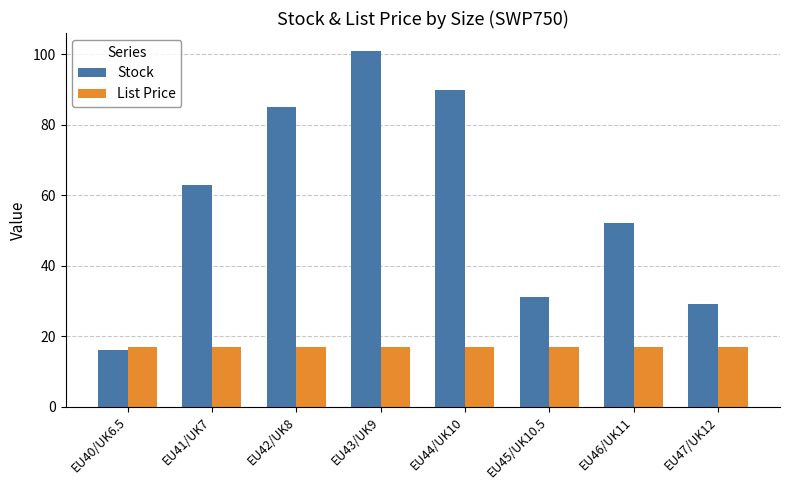

The value of List Price at EU43/UK9 is 9.1. True or false?

False